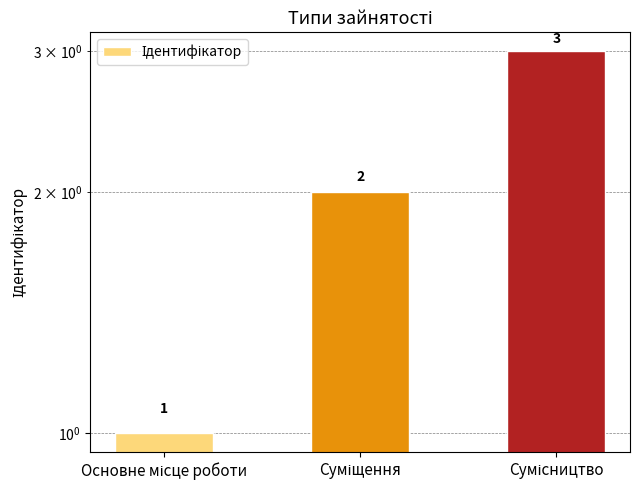

Does the chart contain any negative values?

No